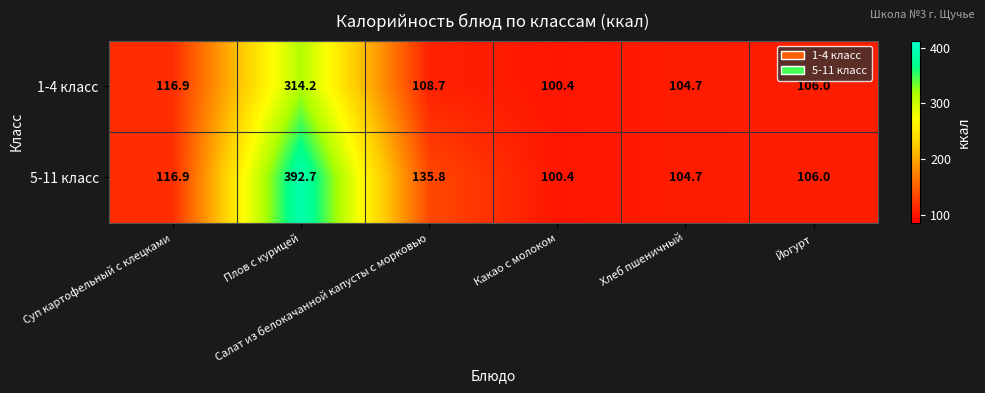

What is the minimum value shown in the chart?

100.4